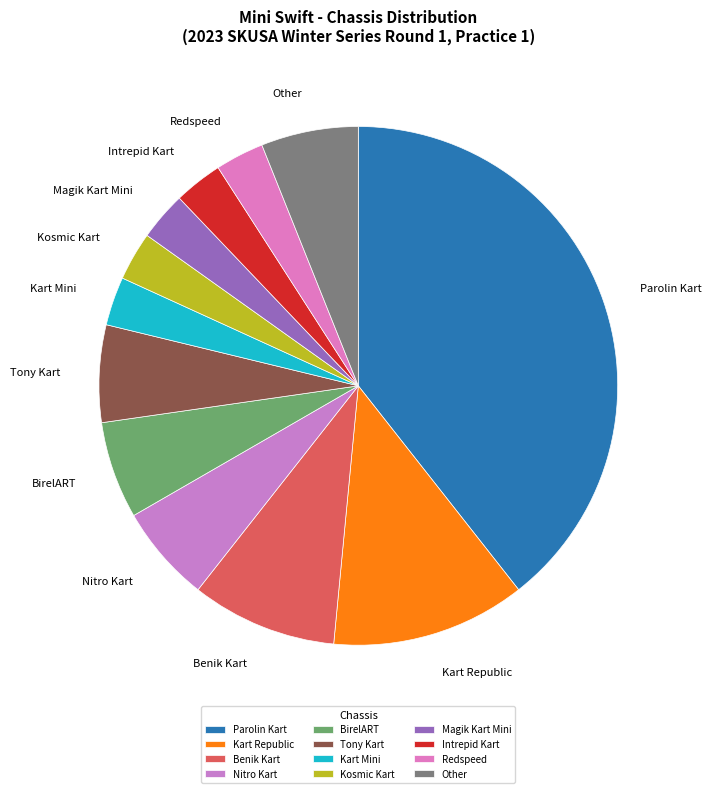

Which slice is the largest?

Parolin Kart